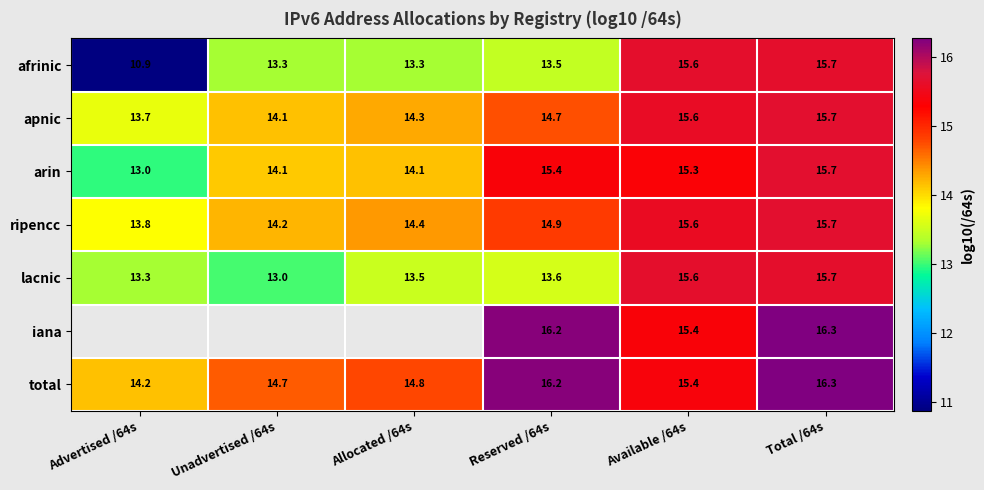

Is it true that iana equals 16.2 at Reserved /64s?

True